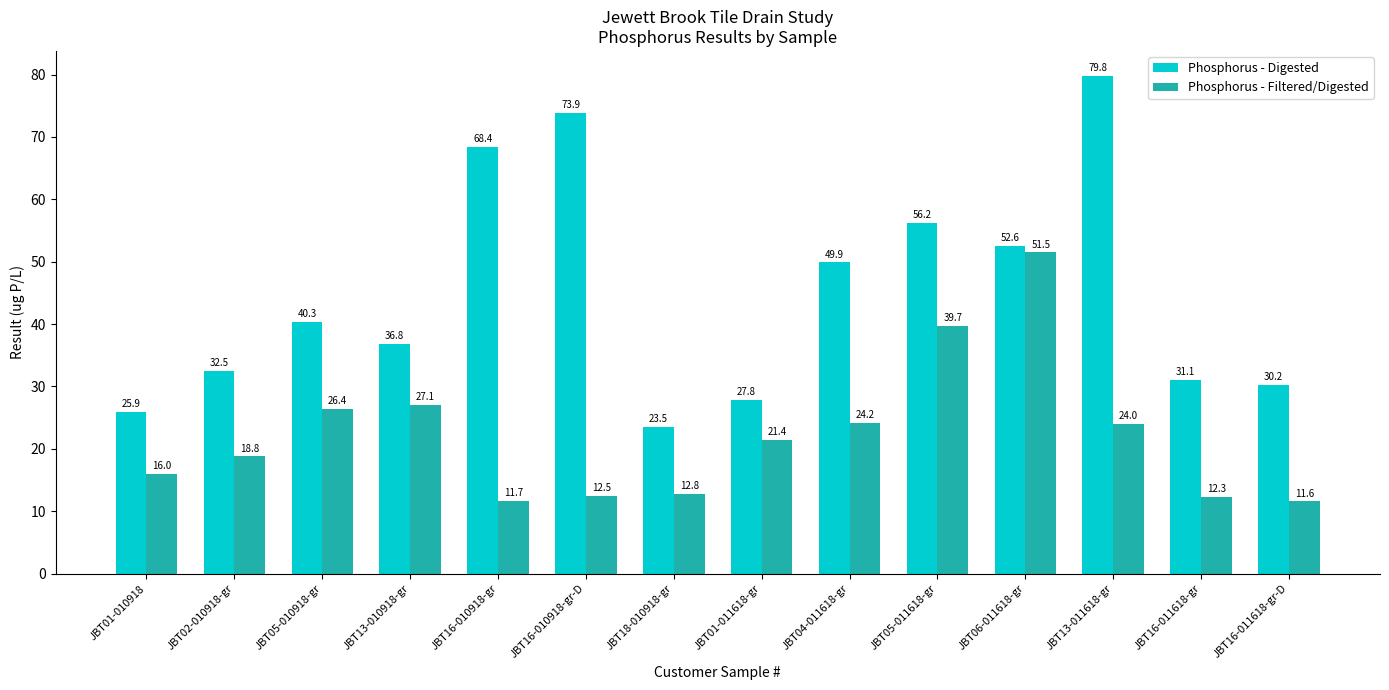

Which label corresponds to the largest value in the chart?

JBT13-011618-gr